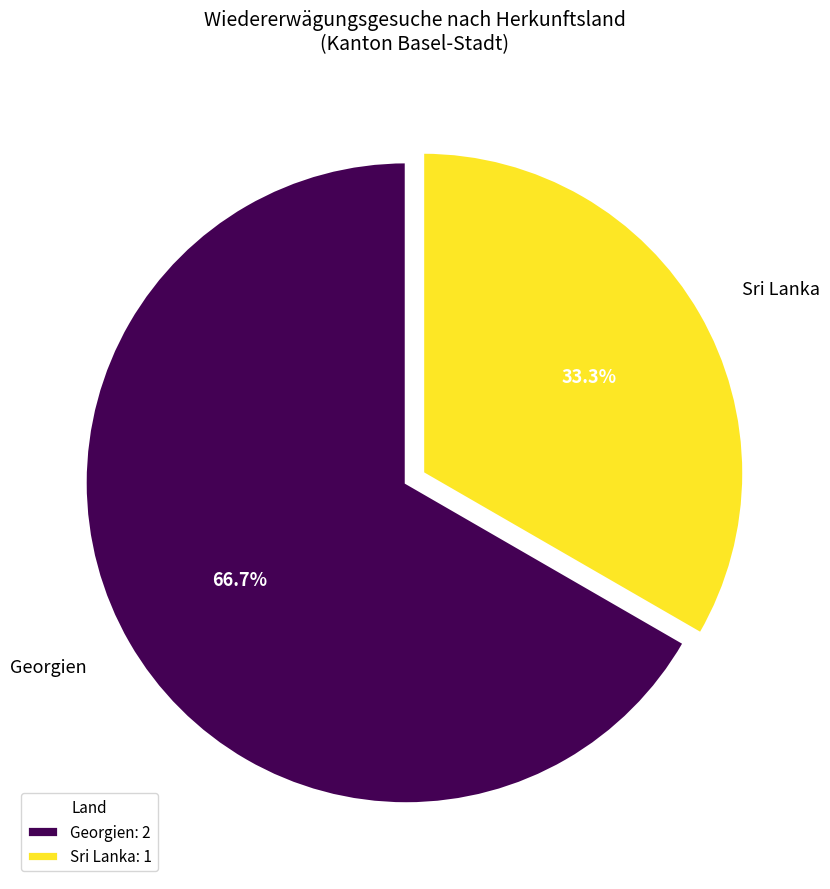

Does any single category account for the majority?

Yes